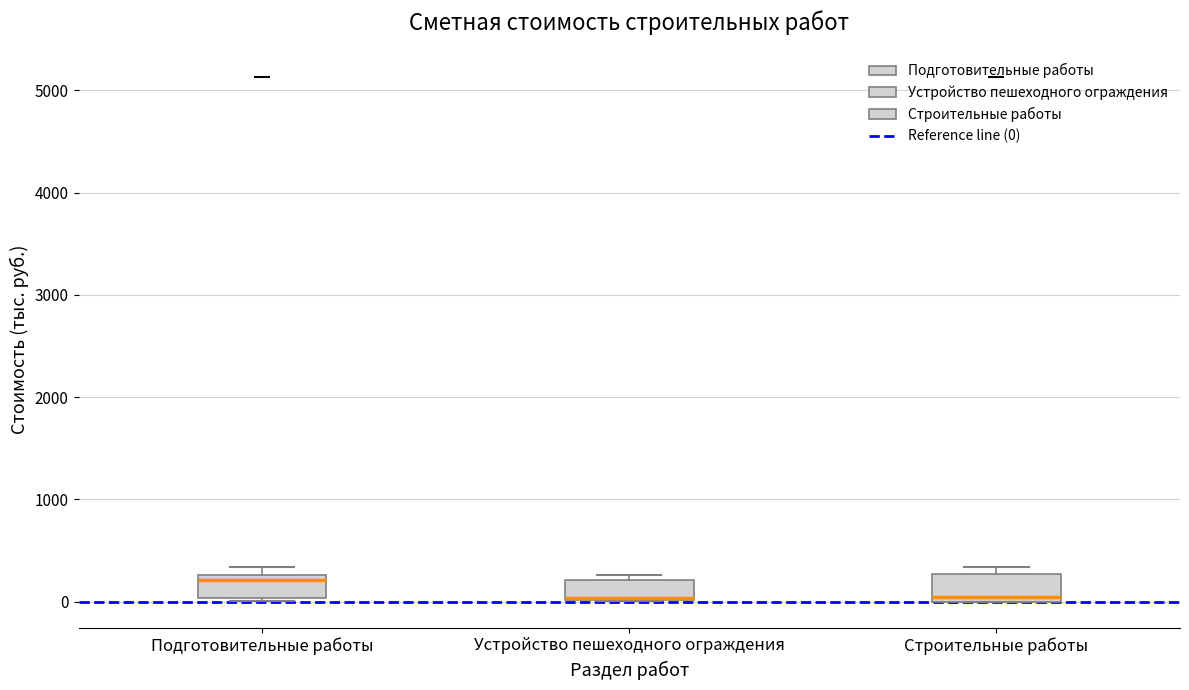

Reading left to right, read every box against the y-axis: the position of its median line, the range the box covers, and the ends of its whiskers. The values are not printed on the chart, so give them approximately, as read against the axis.

Подготовительные работы: median 200, box 0 to 300, whiskers 0 to 300 (just above the box's upper edge)
Устройство пешеходного ограждения: median 0 (drawn on the box's lower edge), box 0 to 200, whiskers 0 to 300
Строительные работы: median 0 (just above the box's lower edge), box 0 to 300, whiskers 0 to 300 (just above the box's upper edge)